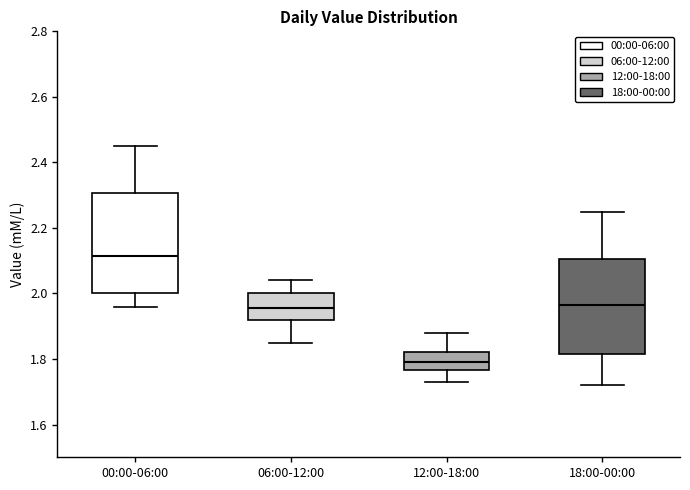

Reading left to right, transcribe this box plot: for each box, give where its median line is, the range the box spans, and where its two whiskers end, as read against the y-axis. The values are not printed on the chart, so give them approximately, as read against the axis.

00:00-06:00: median 2.12, box 2.00 to 2.30, whiskers 1.96 to 2.46
06:00-12:00: median 1.96, box 1.92 to 2.00, whiskers 1.86 to 2.04
12:00-18:00: median 1.80, box 1.76 to 1.82, whiskers 1.74 to 1.88
18:00-00:00: median 1.96, box 1.82 to 2.10, whiskers 1.72 to 2.26